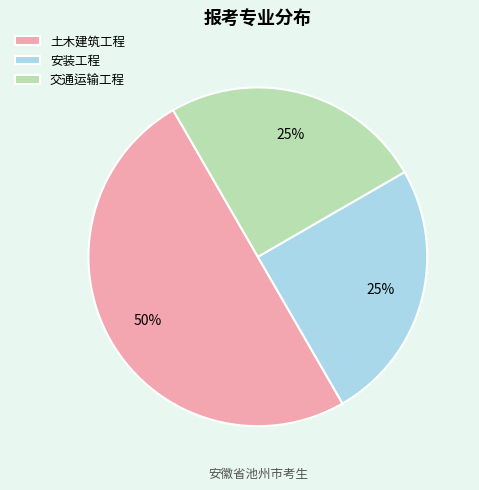

Combined, do 土木建筑工程 and 安装工程 account for over 50%?

Yes